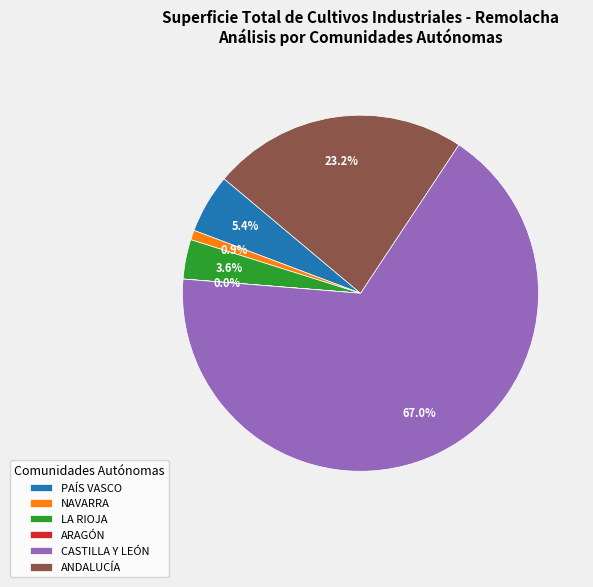

Is NAVARRA the majority of the pie?

No